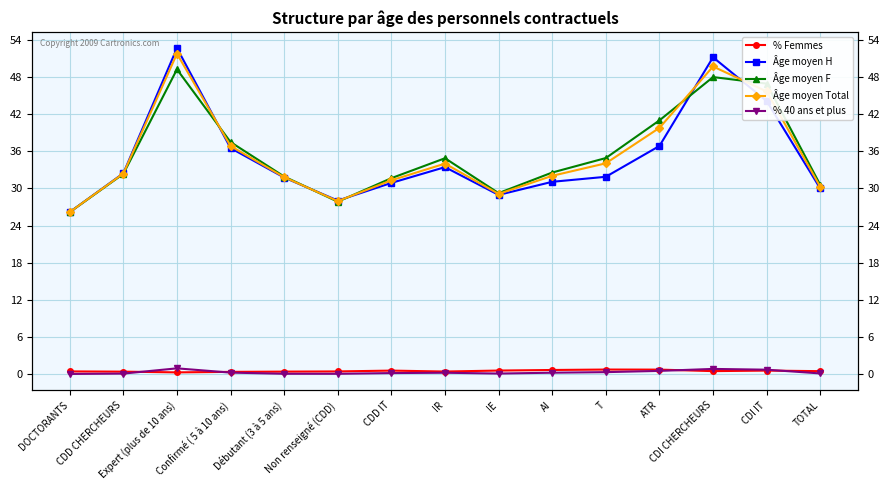

In % 40 ans et plus, how many points are higher than both neighbors (excluding endpoints)?

3